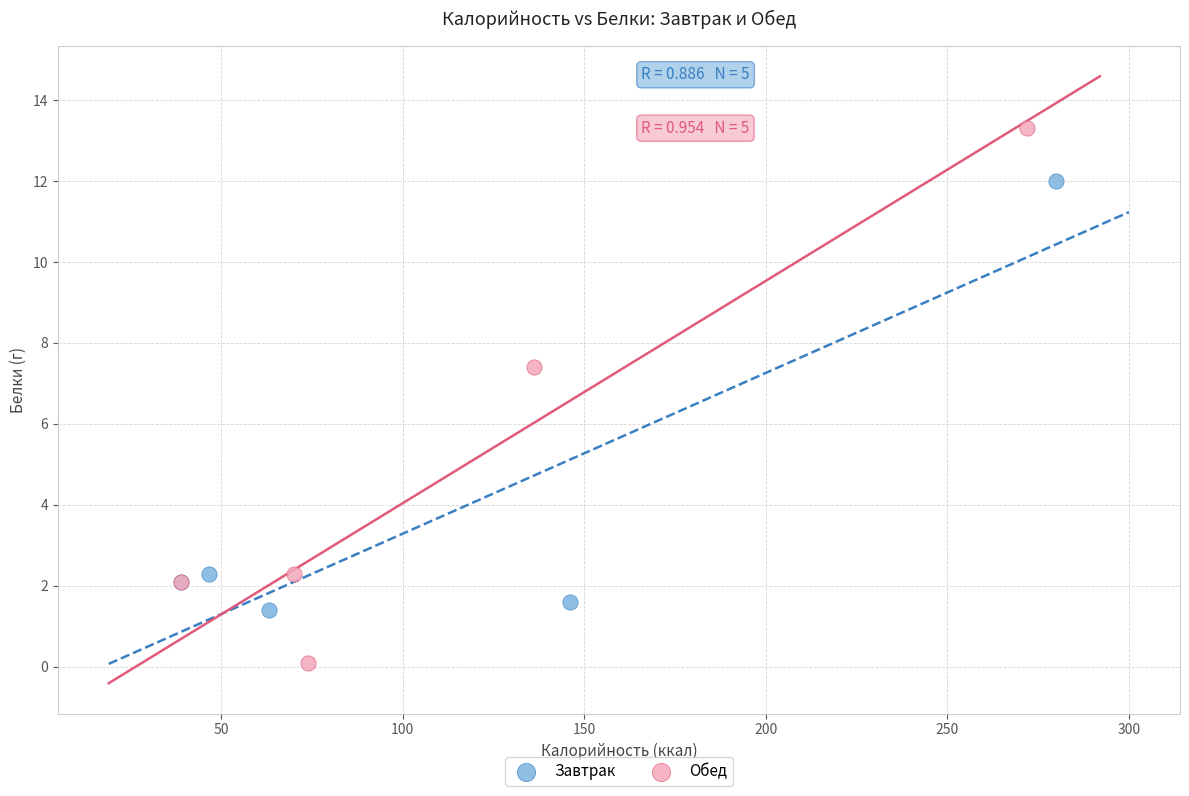

What are all the series names shown in the legend?

Завтрак, Обед